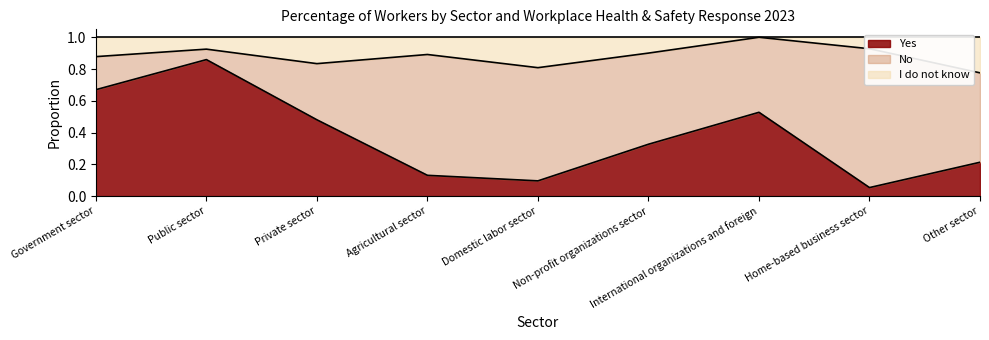

Which has a higher value, Private sector or Domestic labor sector?

Private sector